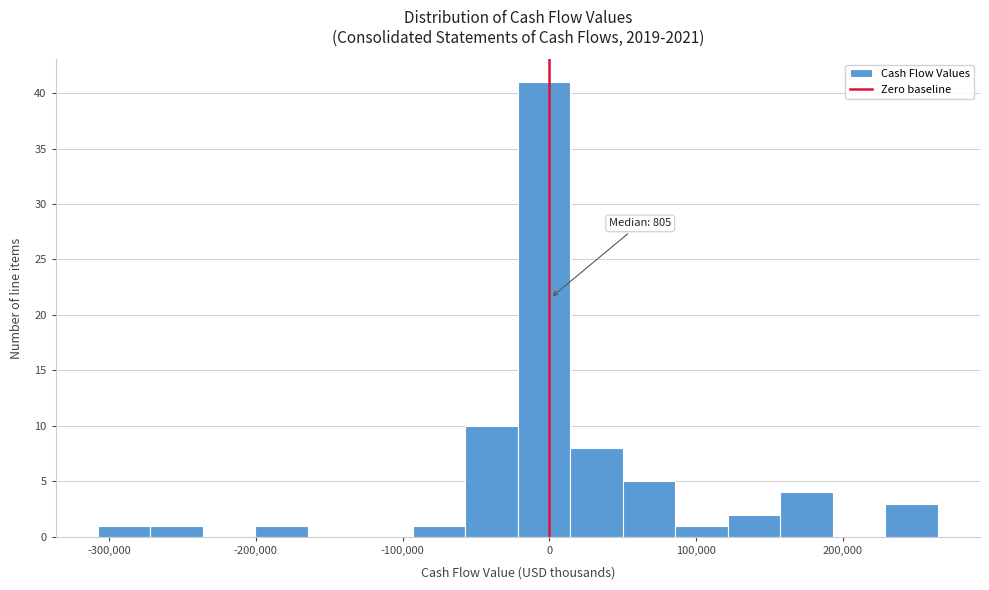

Read against the x-axis, roughly where is the centre of the tallest bar?

0